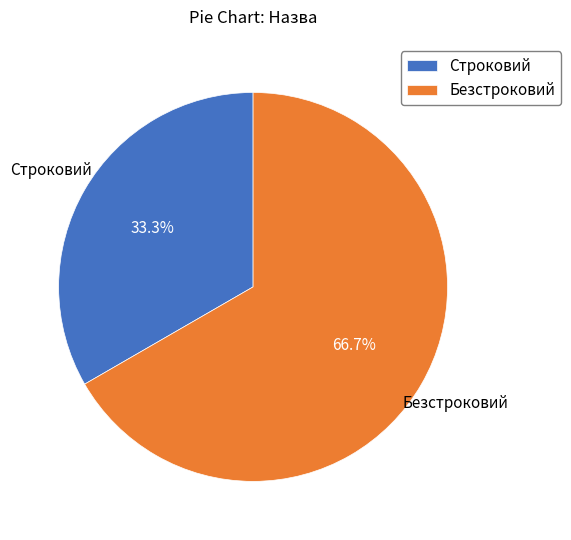

To the nearest percent, what portion does Строковий represent?

33%